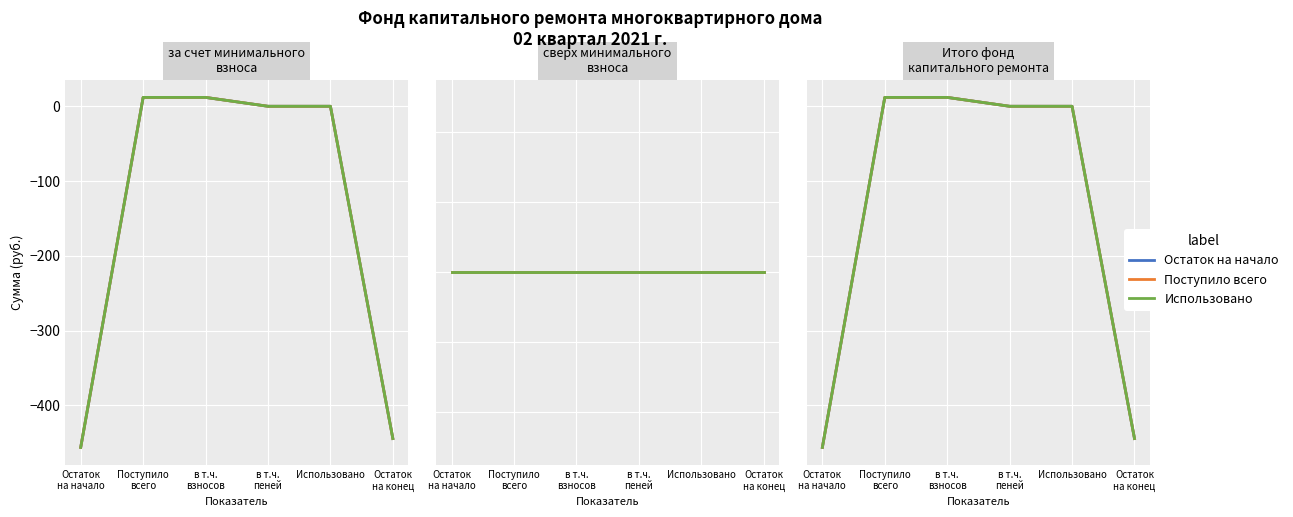

Which series has the largest total across all categories?

Остаток на начало